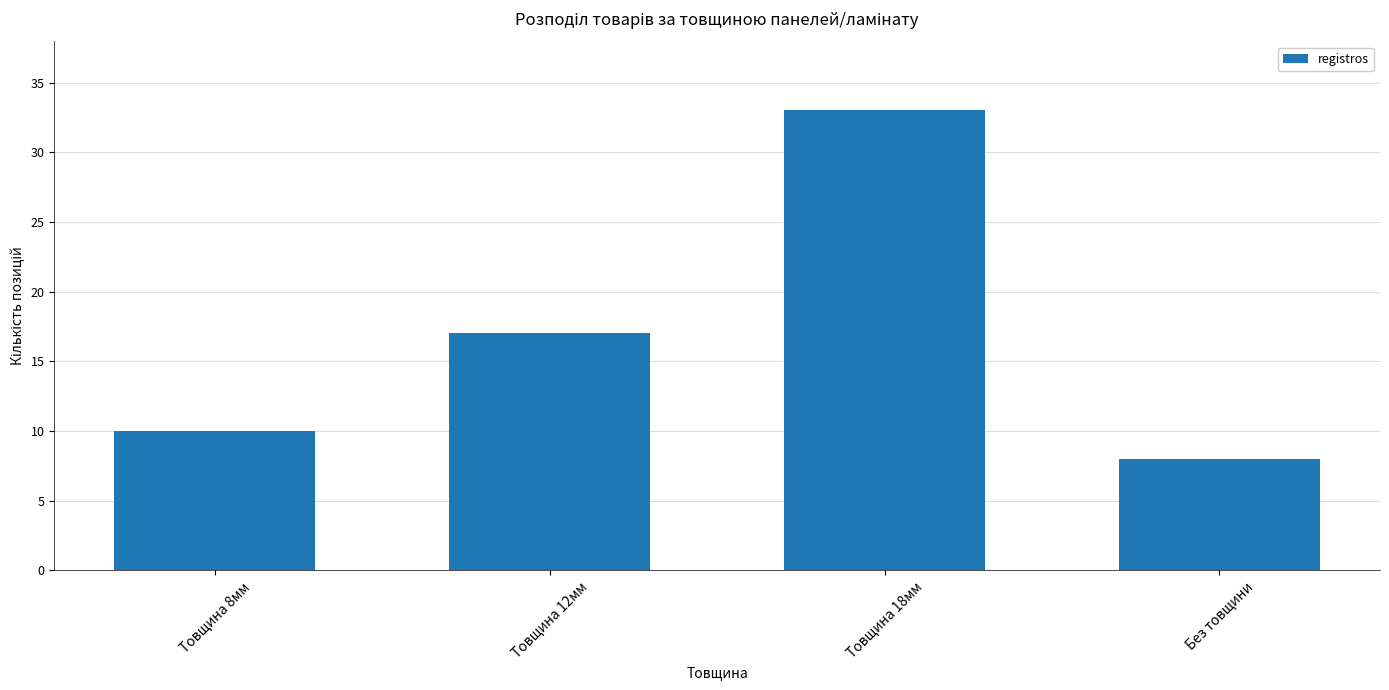

Is it true that the value at Без товщини is 13?

False